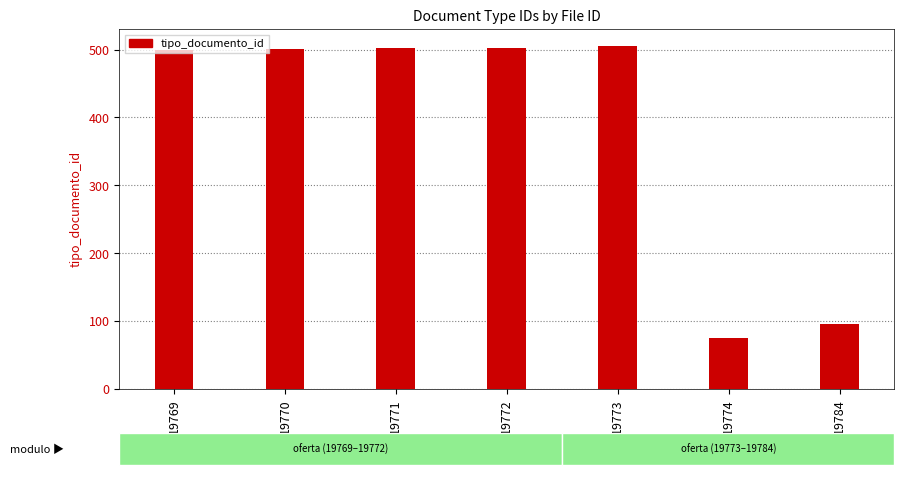

The chart shows a value of 781 at 19771. True or false?

False